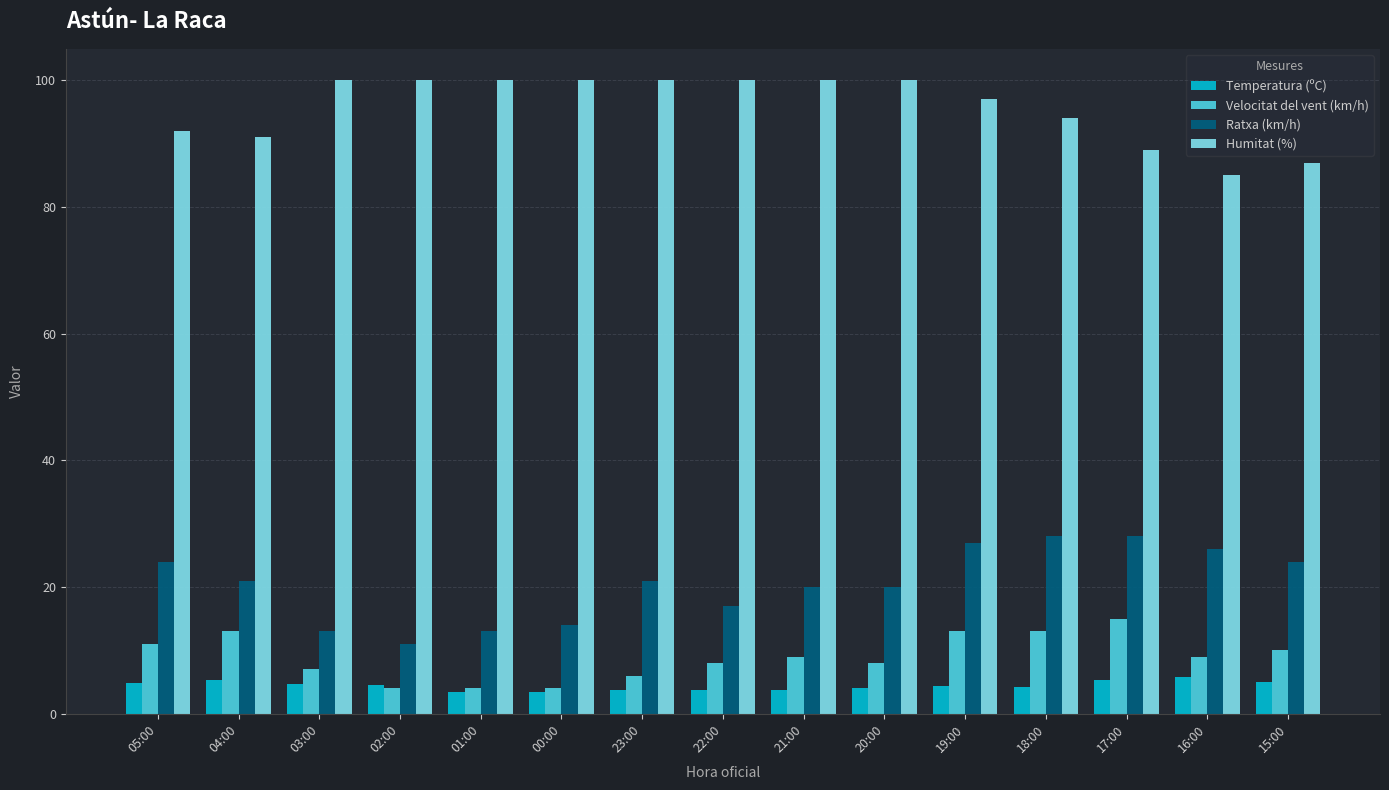

What is the label of the 6th bar from the left?

00:00